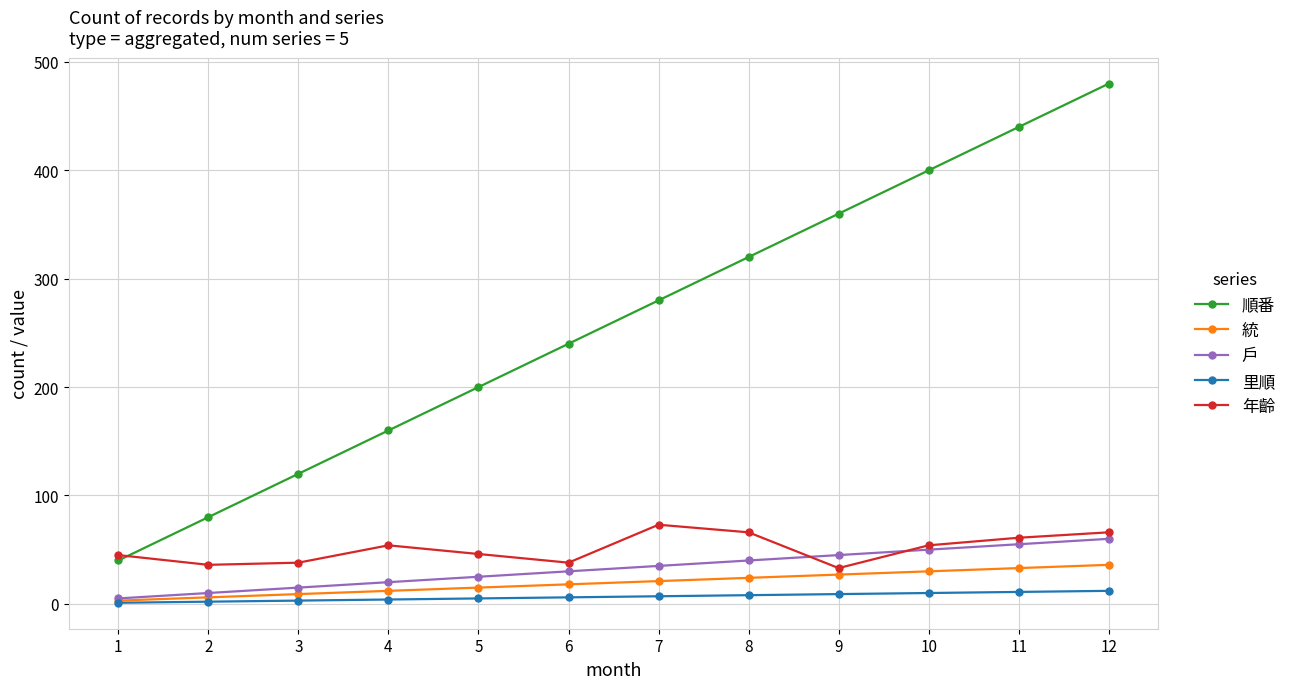

What is the sum of the 里順 values at 5 and 11?

16